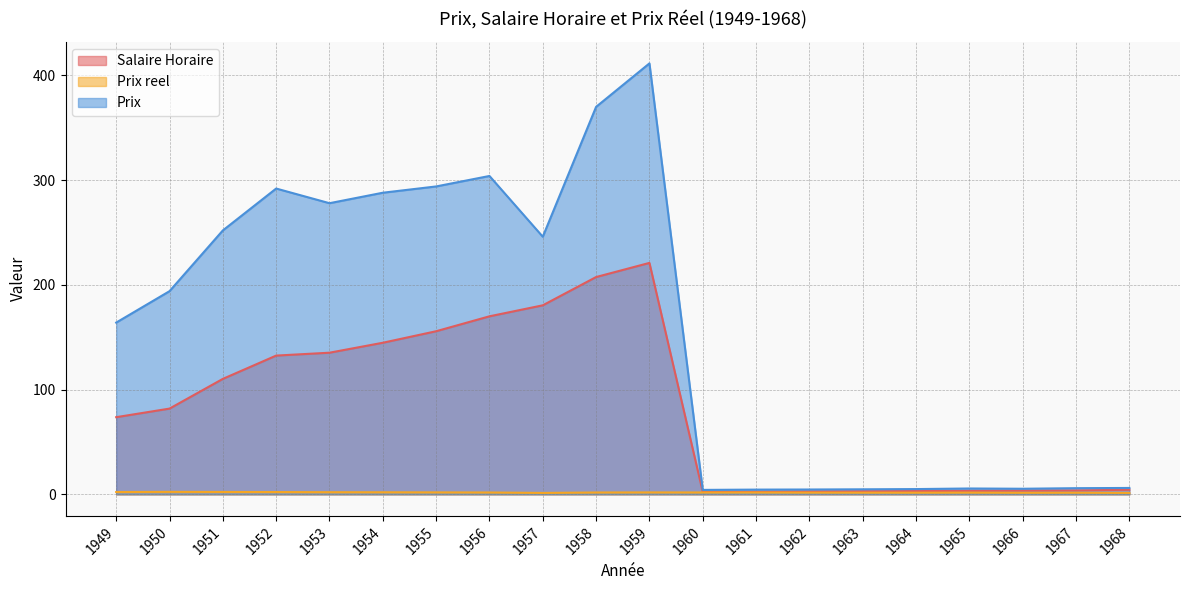

At 1962, list the series in order from largest to smallest.

Prix, Salaire Horaire, Prix reel